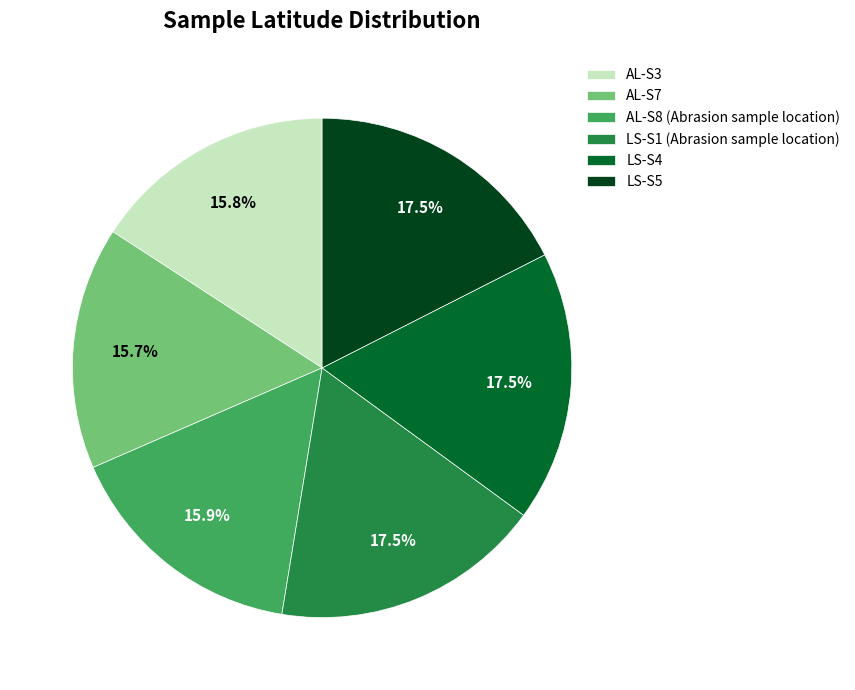

What portion of the pie excludes LS-S1 (Abrasion sample location)?

82.5%